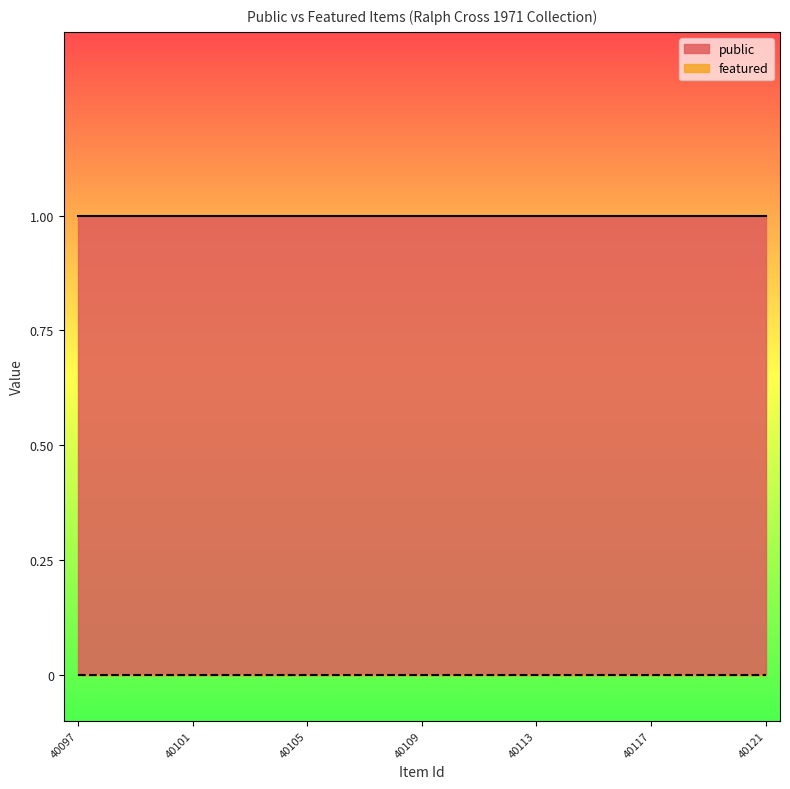

What are all the series names shown in the legend?

public, featured